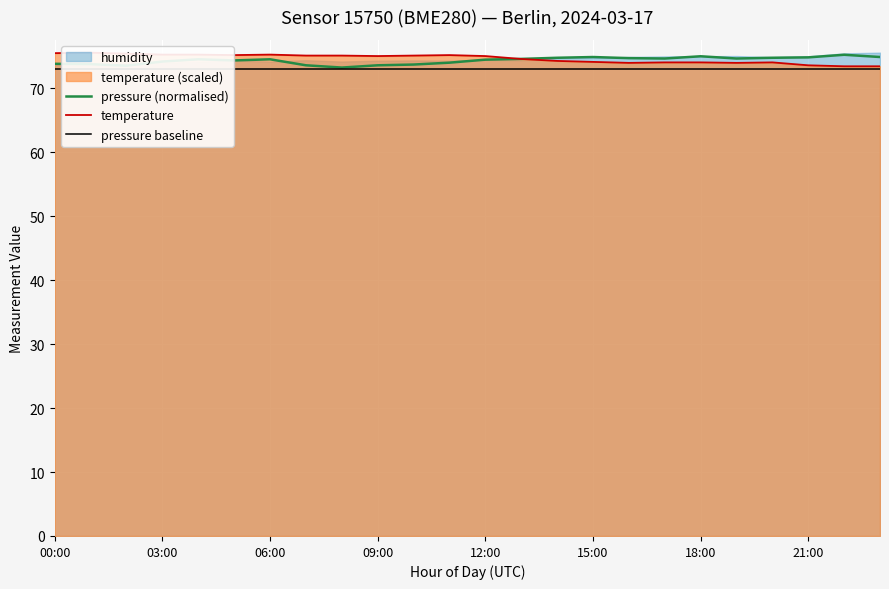

What is the maximum value for pressure (normalised)?

75.3